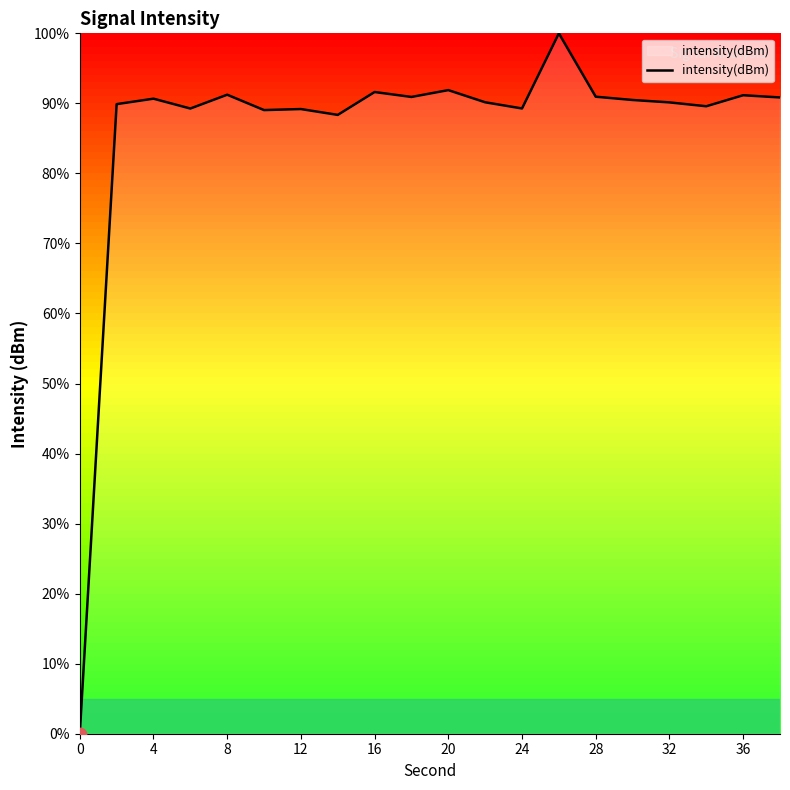

What is the greatest value displayed?

100.0